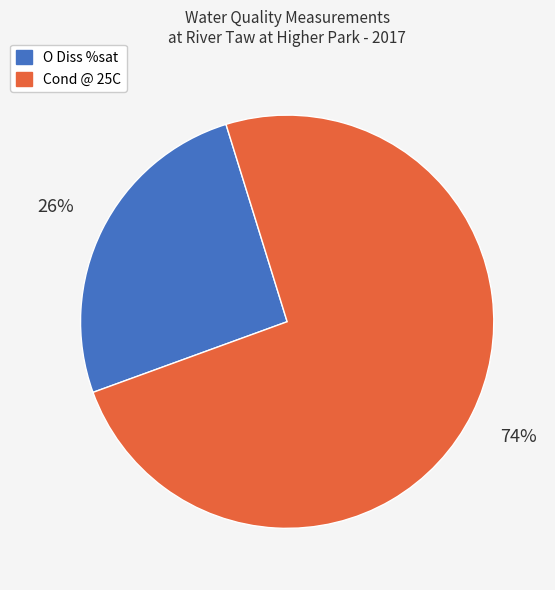

To the nearest percent, what is the average slice percentage?

50%